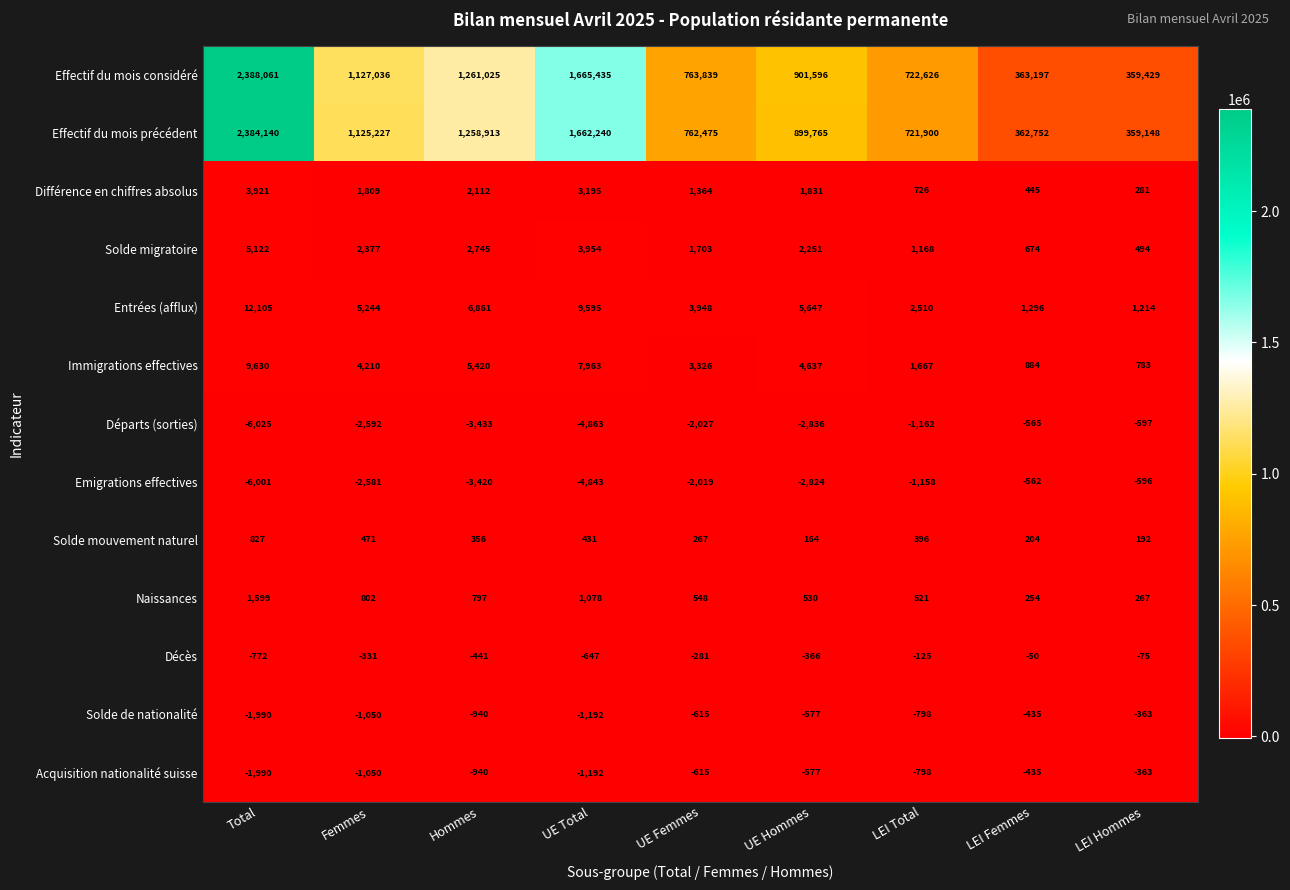

The Naissances series shows 376 at UE Femmes. True or false?

False